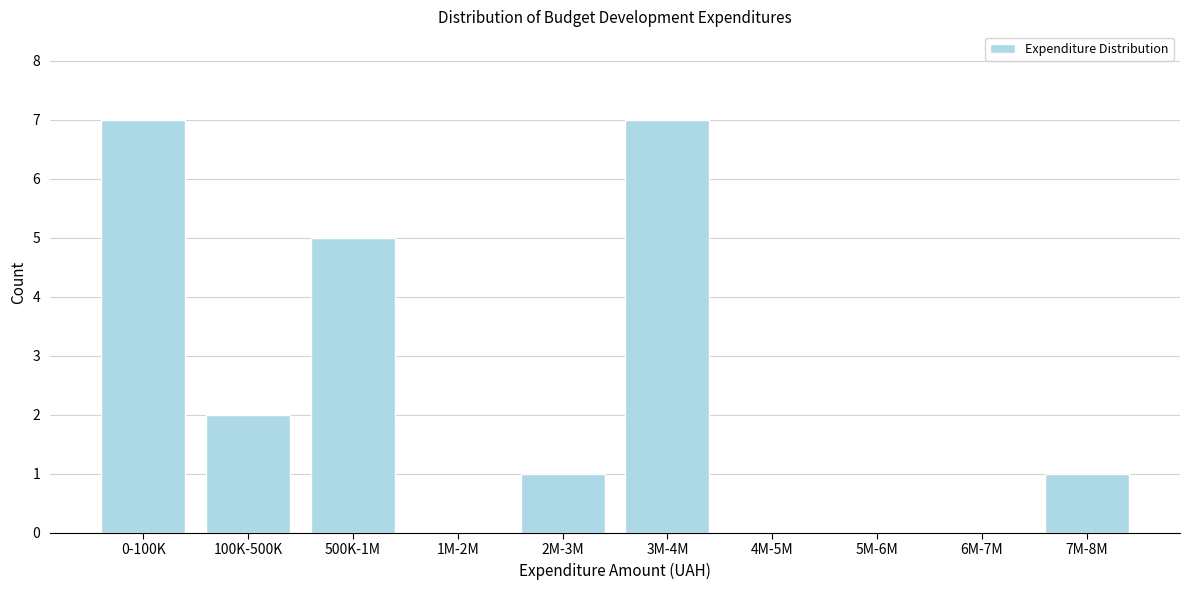

Reading left to right, list all the values displayed in this chart.

0-100K=7	100K-500K=2	500K-1M=5	1M-2M=0	2M-3M=1	3M-4M=7	4M-5M=0	5M-6M=0	6M-7M=0	7M-8M=1